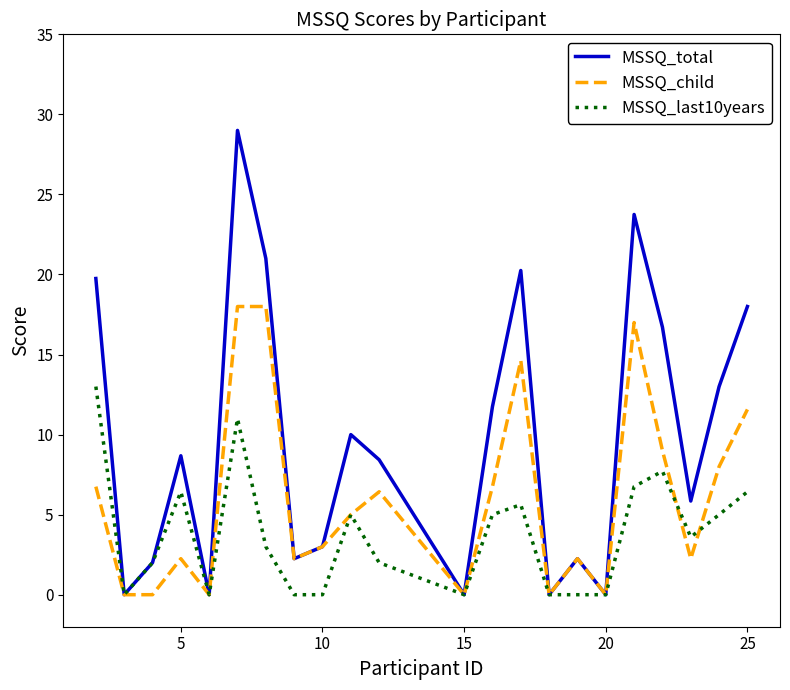

Which series has the largest total across all categories?

MSSQ_total